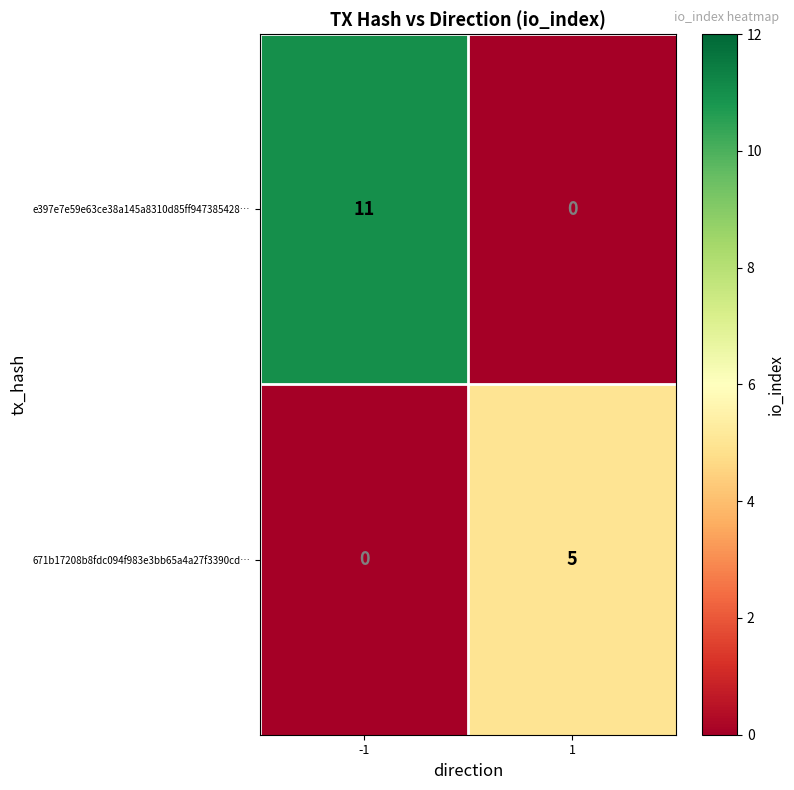

Between -1 and 1, which series saw the biggest shift?

e397e7e59e63ce38a145a8310d85ff947385428…